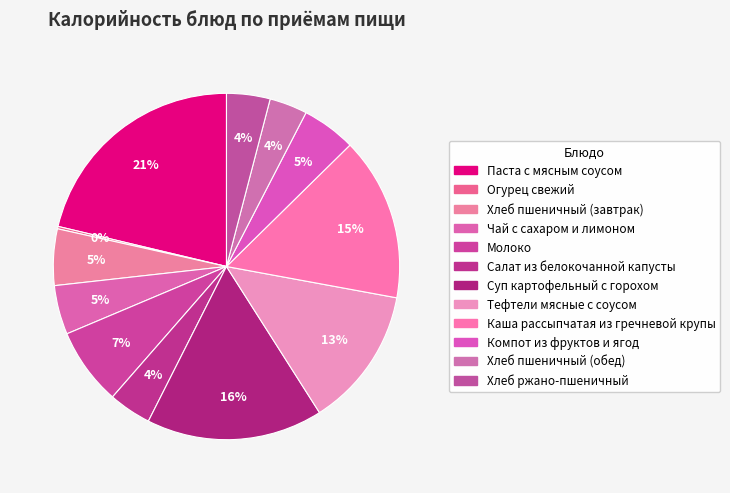

True or false: Огурец свежий accounts for 1% of the total.

False